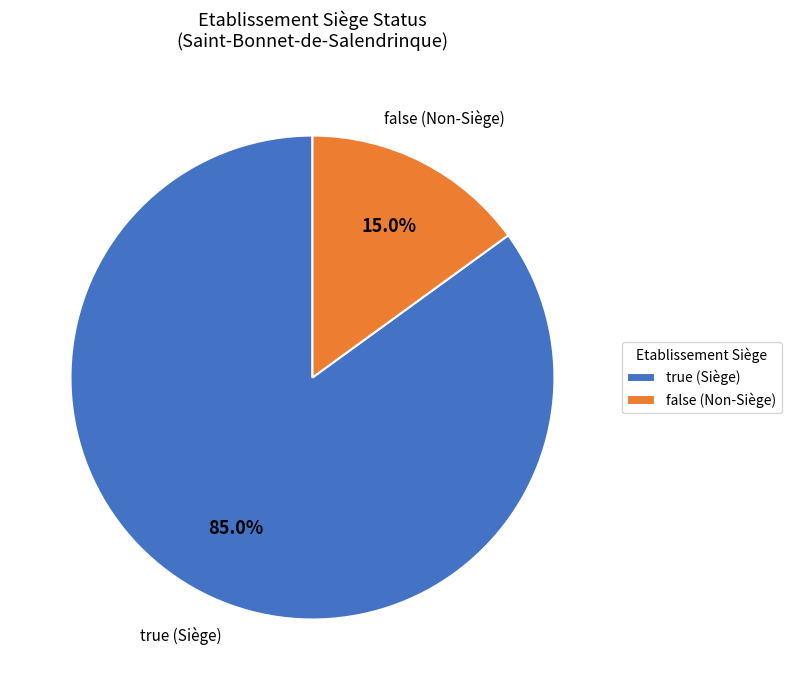

Does true (Siège) represent more than half of the total?

Yes